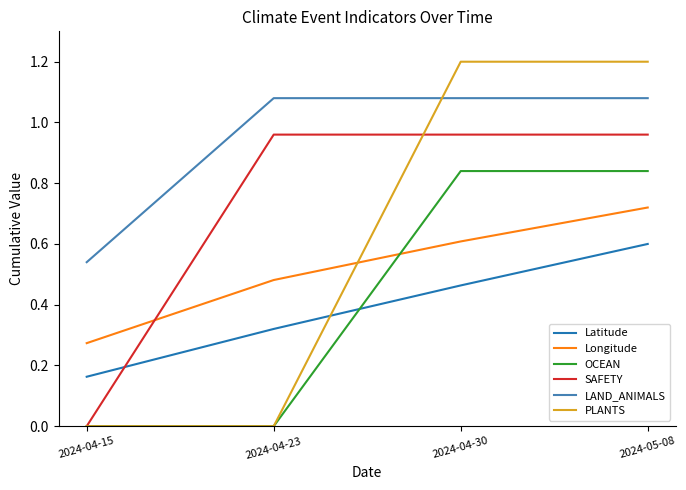

List the series in order of their peak value, highest first.

PLANTS, LAND_ANIMALS, SAFETY, OCEAN, Longitude, Latitude